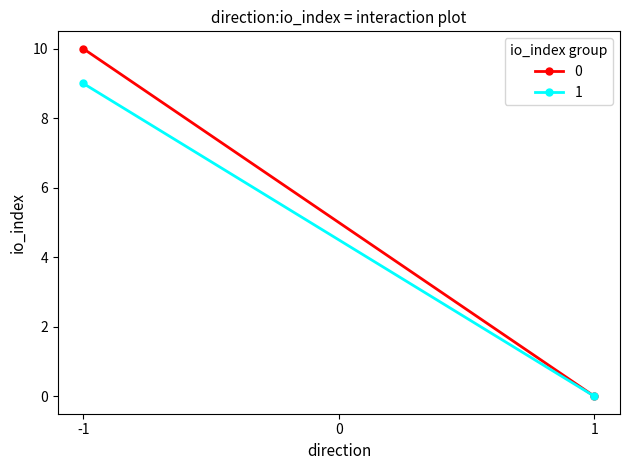

Rank the categories by -1 value from lowest to highest.

1, 0